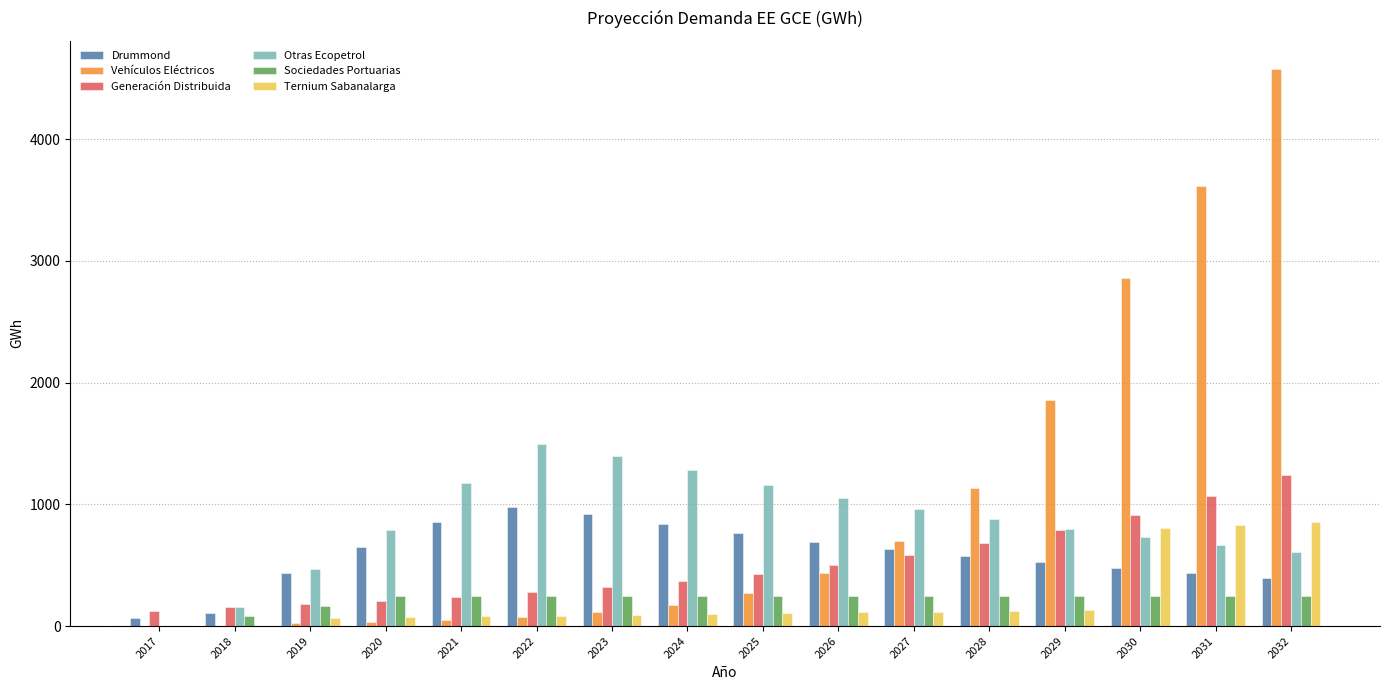

What is the total value across all series at 2022?

3163.9